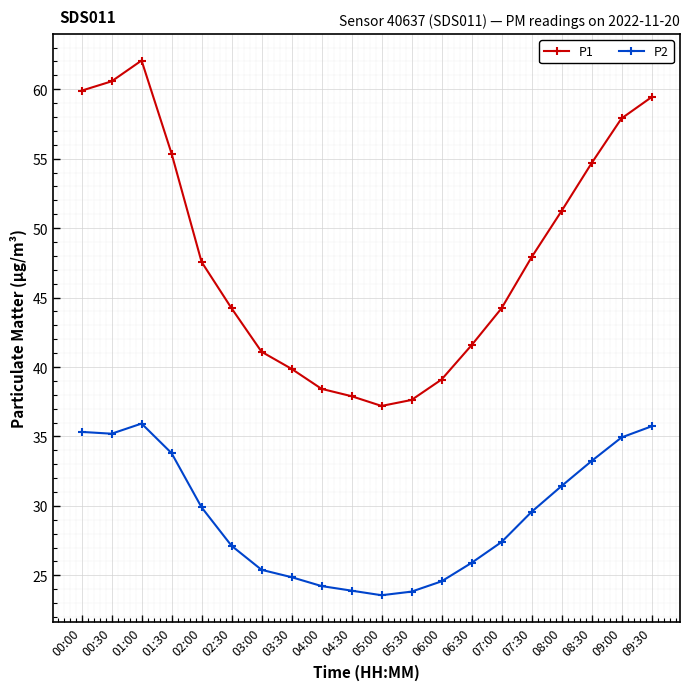

Where does the P1 series first go above 47?

00:00